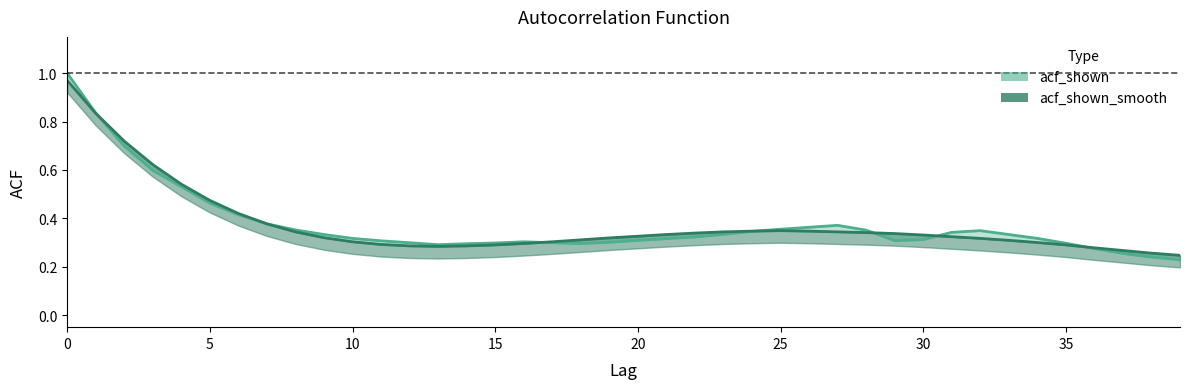

How many lines are shown in the chart?

2